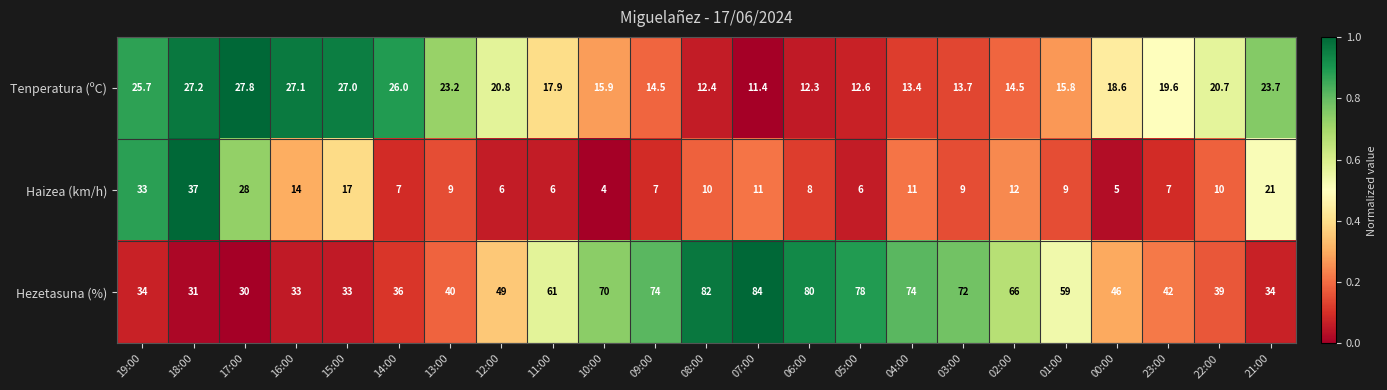

Which series has the largest total across all categories?

Hezetasuna (%)